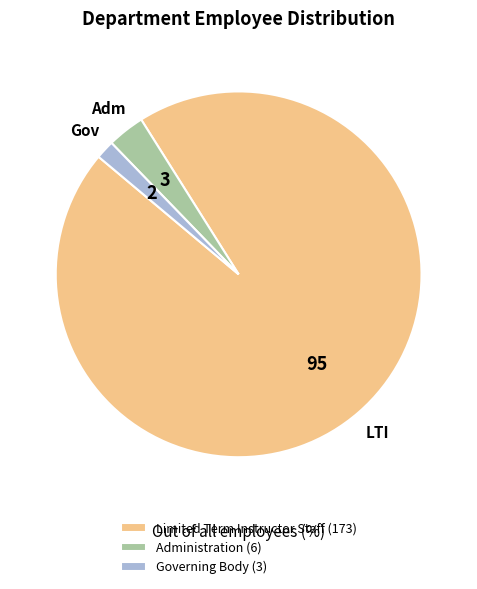

Does any single category account for the majority?

Yes